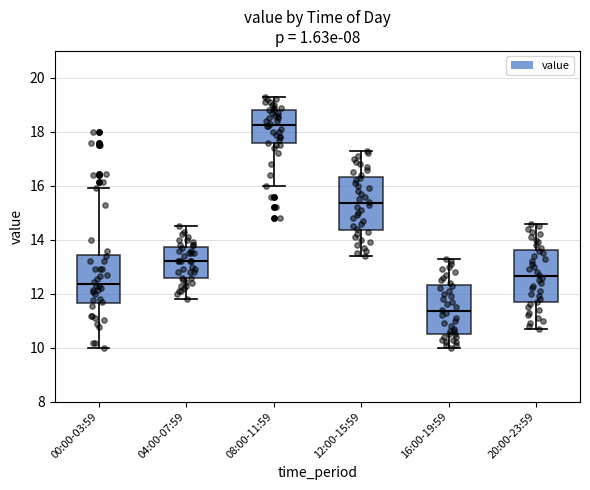

Where does the lower whisker of the box for 08:00-11:59 end on the y-axis? The values are not printed on the chart, so give them approximately, as read against the axis.

16.0